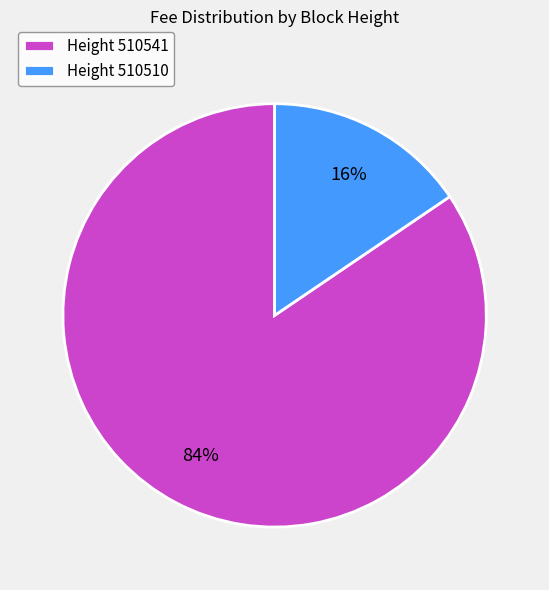

Which slice is the largest?

Height 510541